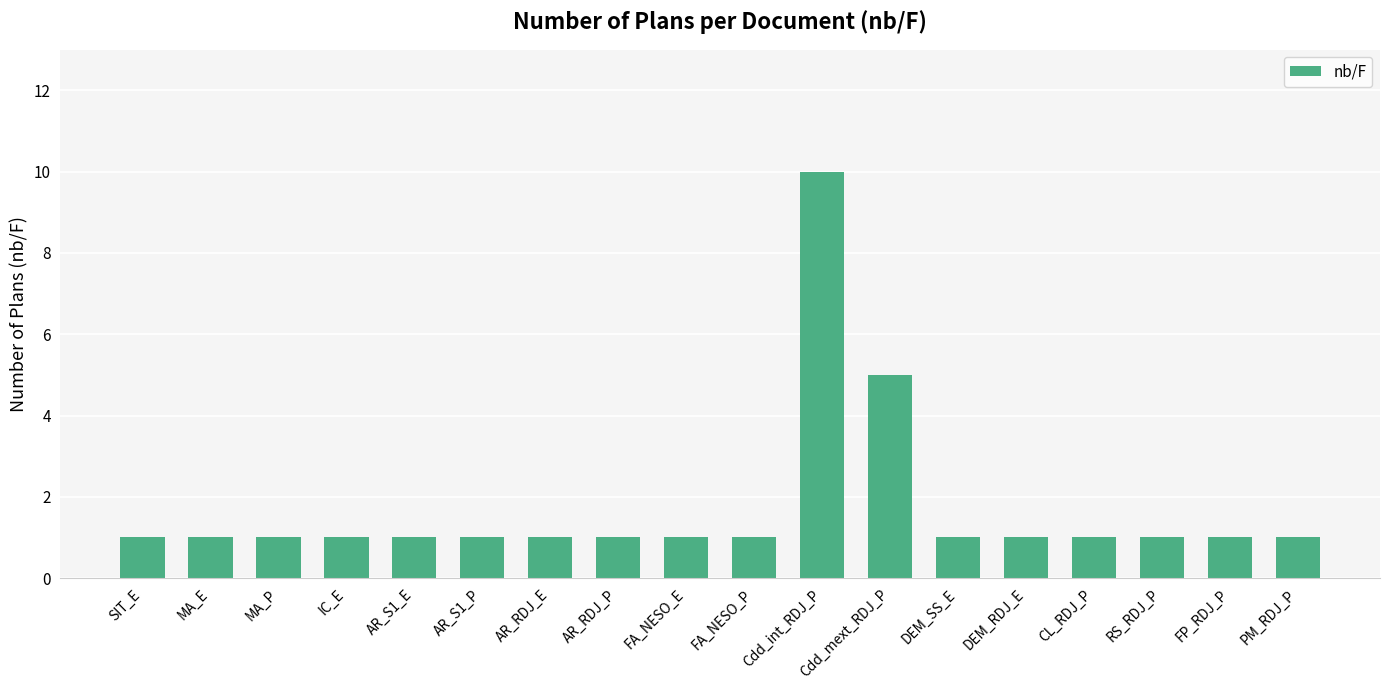

What is the ratio of the value at FP_RDJ_P to the value at SIT_E?

1.0